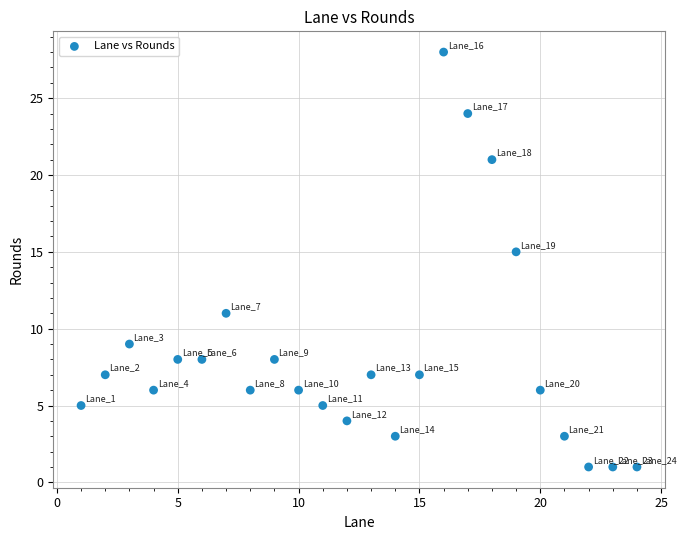

What Y value in the scatter plot is closest to 14?

15